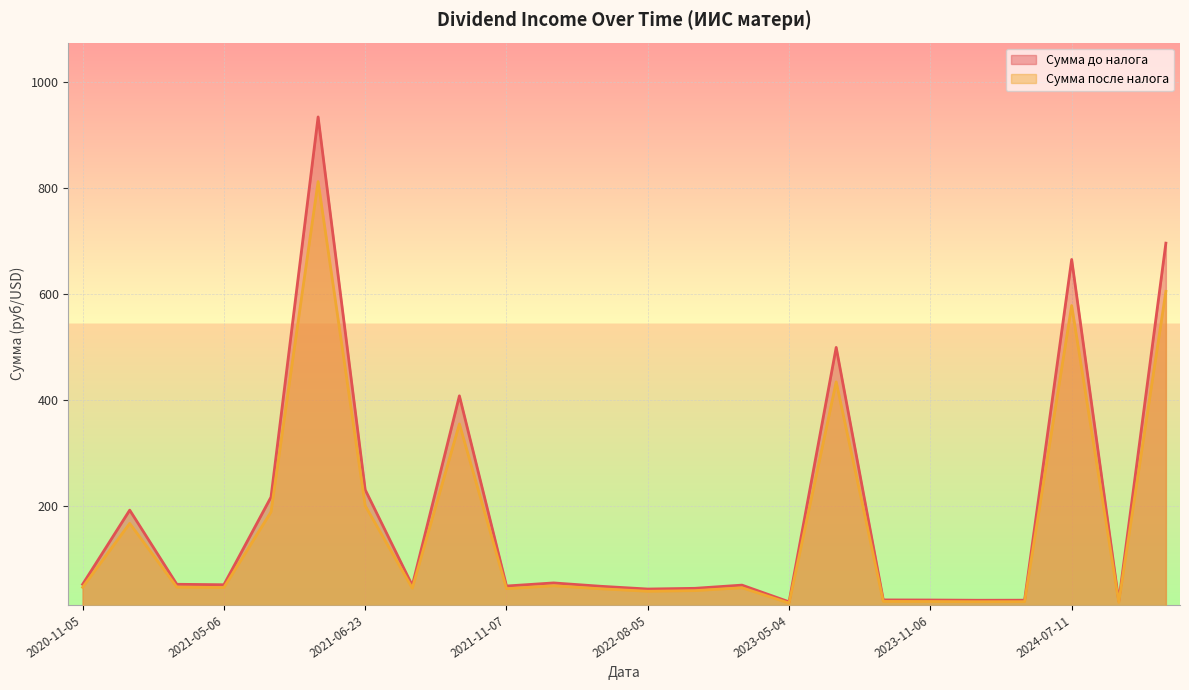

At which category does Сумма до налога reach its first local valley?

2021-05-06